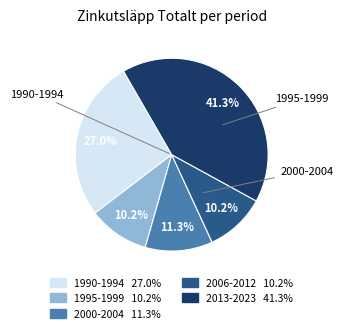

To the nearest percent, what is the difference between the largest and smallest slice percentages?

31%